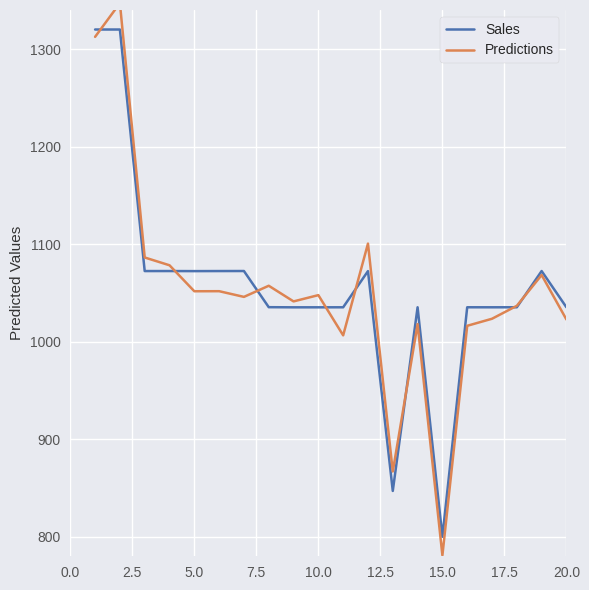

How many intersections are there between Sales and Predictions?

8